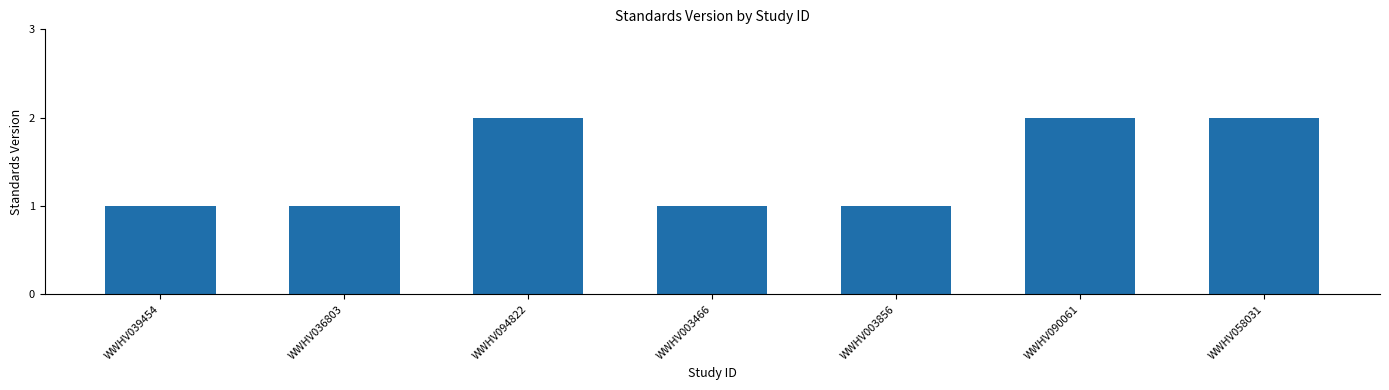

Reading left to right, extract all data points from this chart.

1	1	2	1	1	2	2